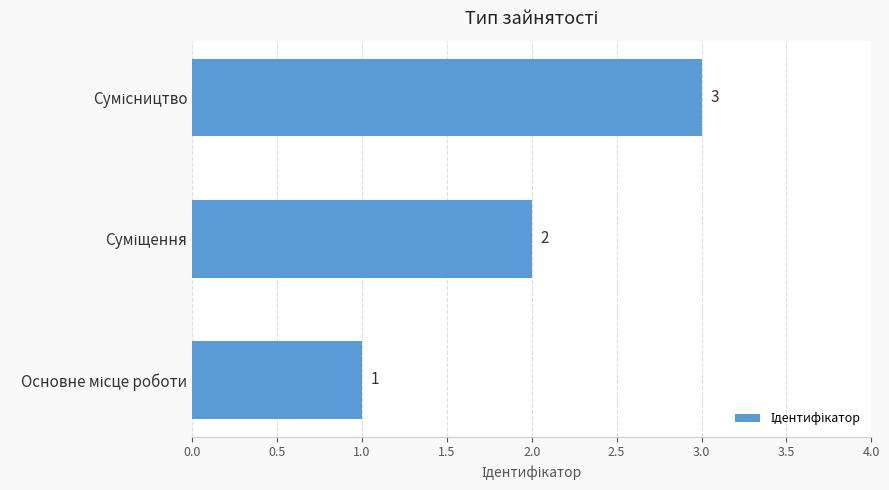

What is the greatest value displayed?

3